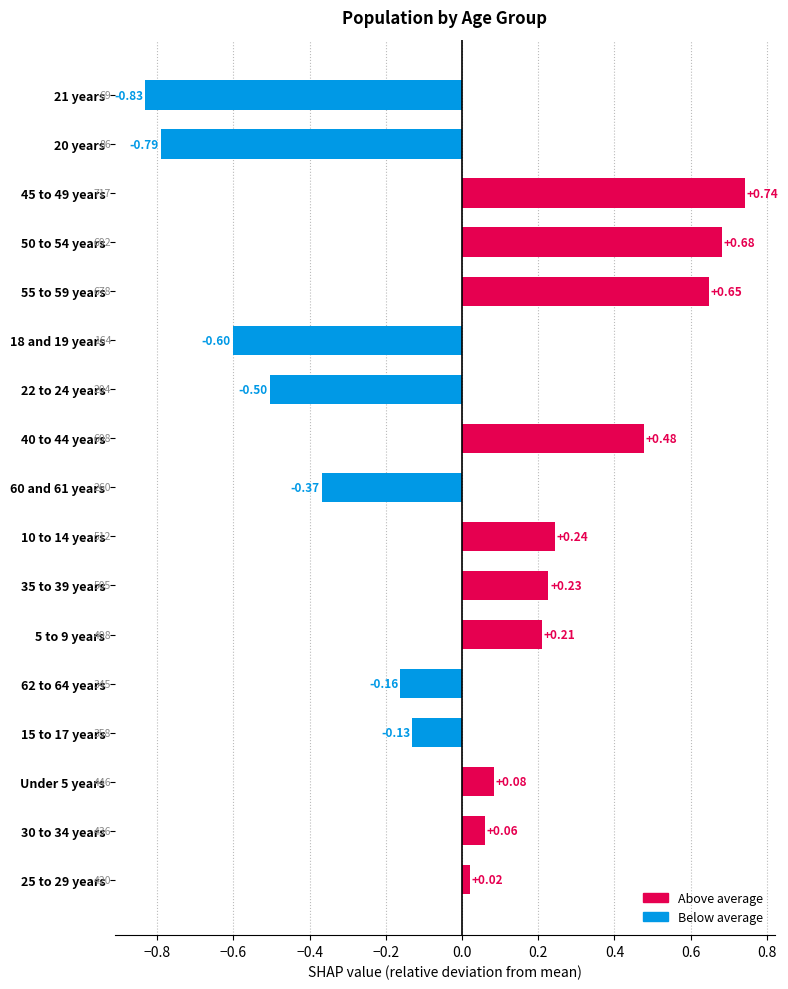

Rank the categories by value from lowest to highest.

21 years, 20 years, 18 and 19 years, 22 to 24 years, 60 and 61 years, 62 to 64 years, 15 to 17 years, 25 to 29 years, 30 to 34 years, Under 5 years, 5 to 9 years, 35 to 39 years, 10 to 14 years, 40 to 44 years, 55 to 59 years, 50 to 54 years, 45 to 49 years